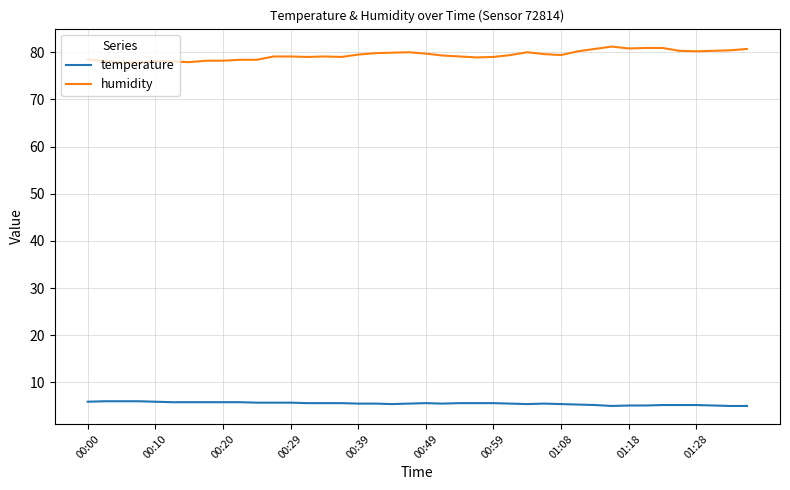

What is the maximum value shown in the chart?

81.2